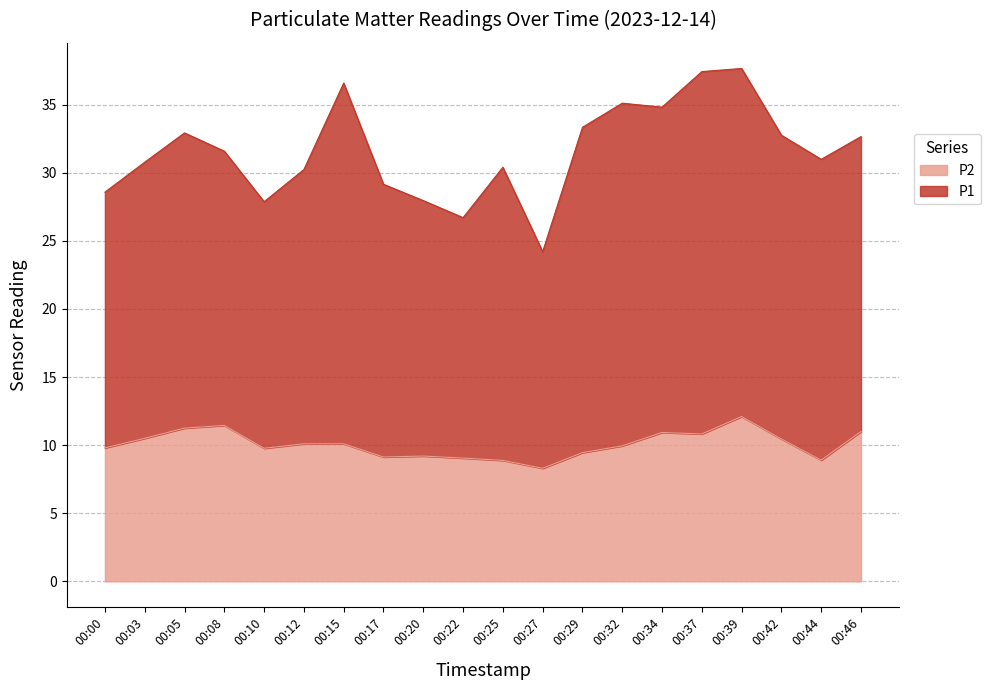

What is the ratio of the value at 00:15 to the value at 00:03?

1.0